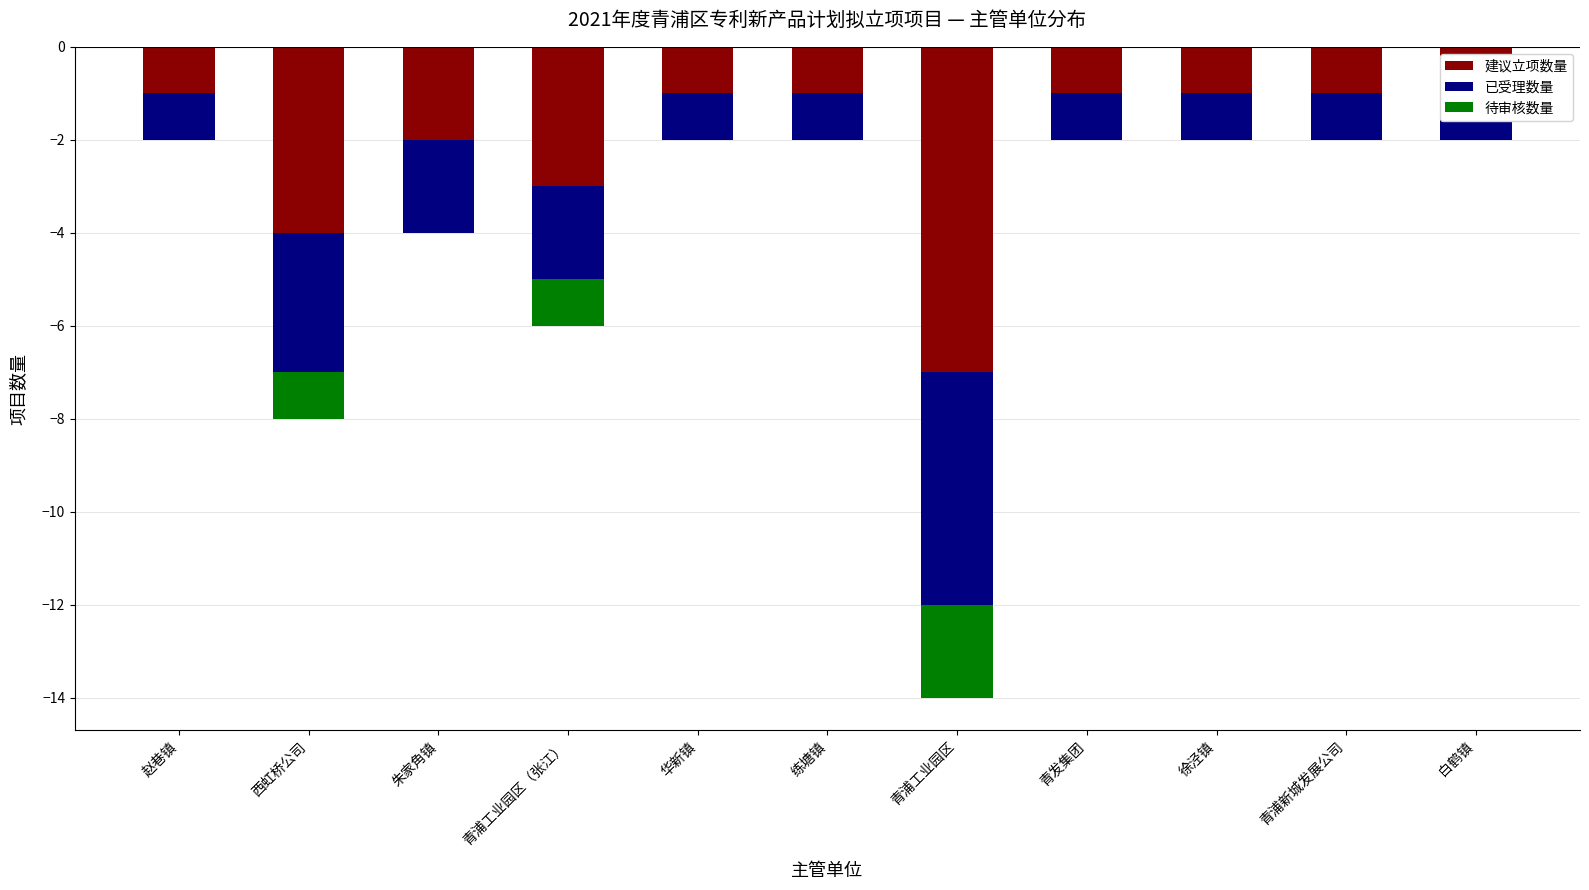

What are all the series names shown in the legend?

建议立项数量, 已受理数量, 待审核数量